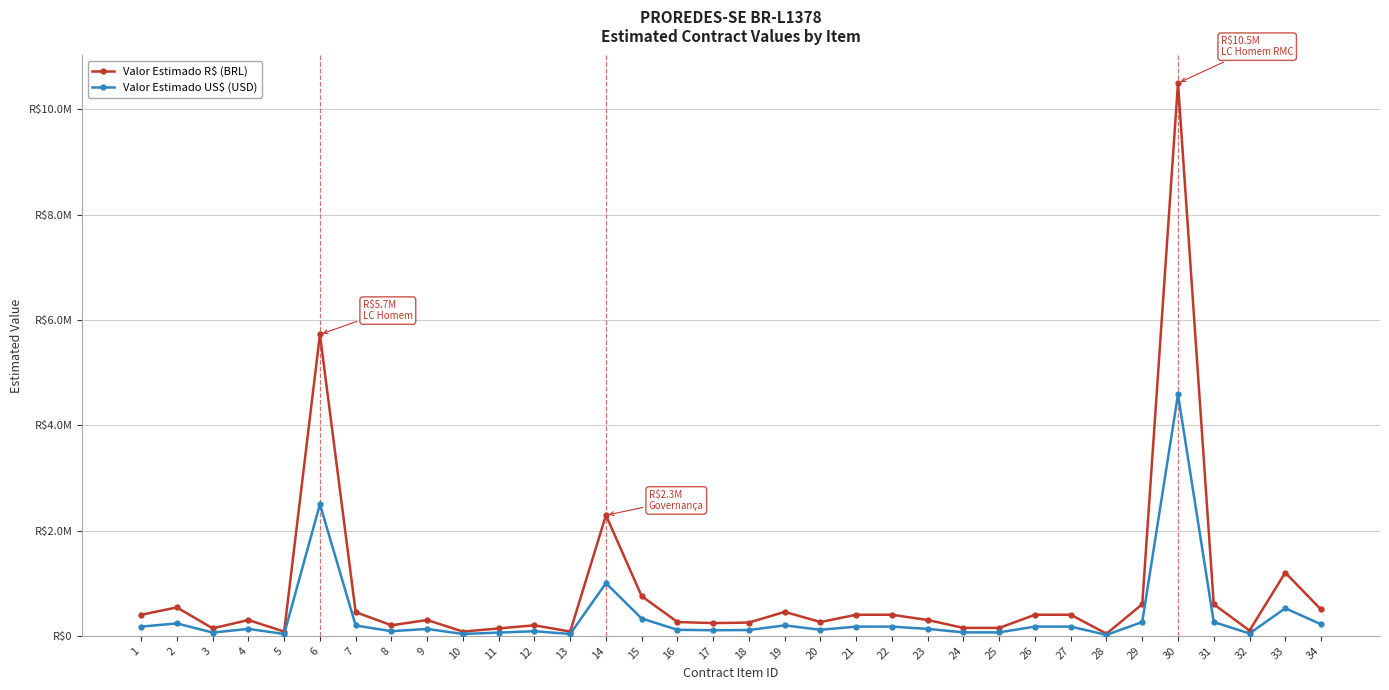

Rank the series by their average value, from highest to lowest.

Valor Estimado R$ (BRL), Valor Estimado US$ (USD)